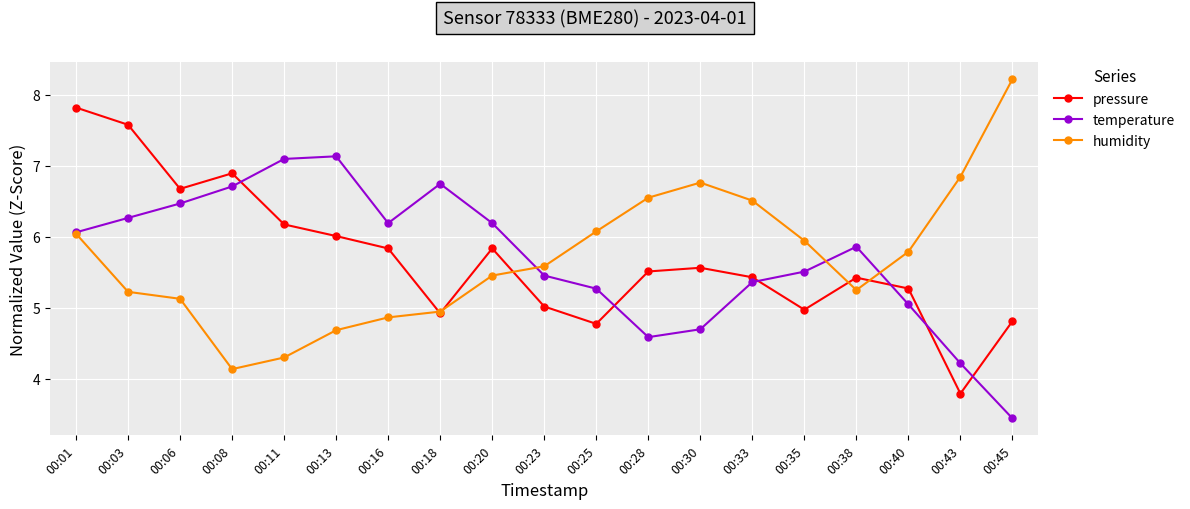

The value of humidity at 00:11 is 2.5. True or false?

False